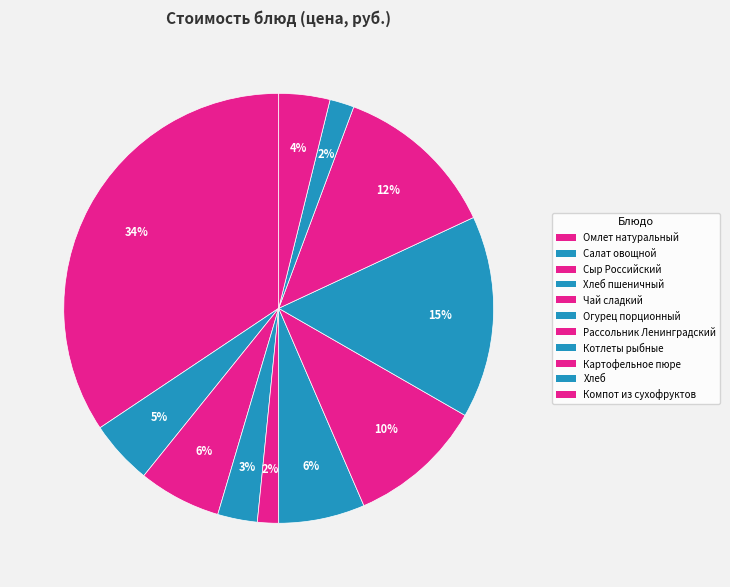

Does any single category account for the majority?

No